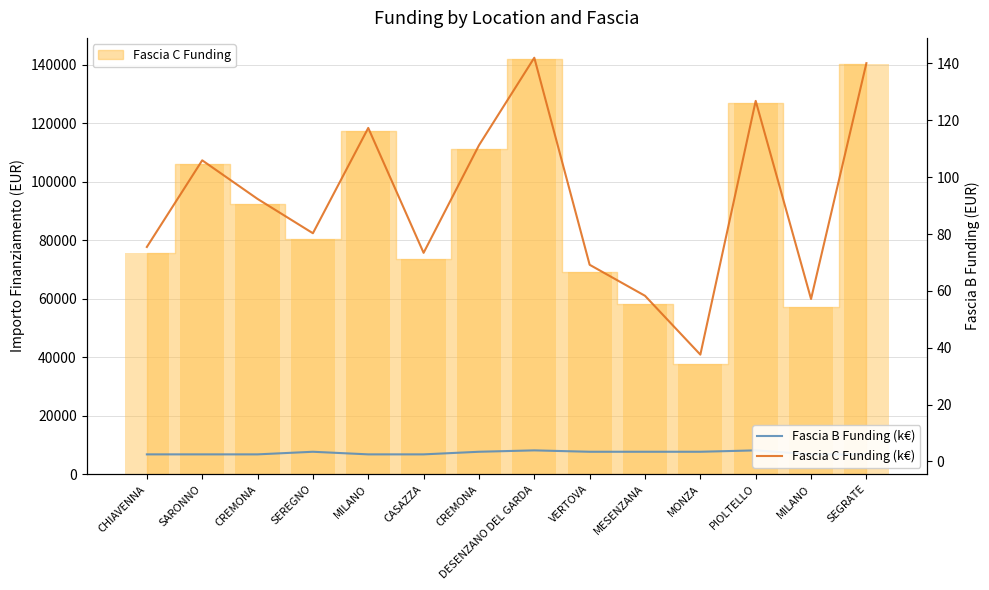

List the labels in order of Fascia B Funding (k€) value, largest first.

DESENZANO DEL GARDA, PIOLTELLO, SEREGNO, CREMONA, VERTOVA, MESENZANA, MONZA, CHIAVENNA, SARONNO, CREMONA, MILANO, CASAZZA, MILANO, SEGRATE